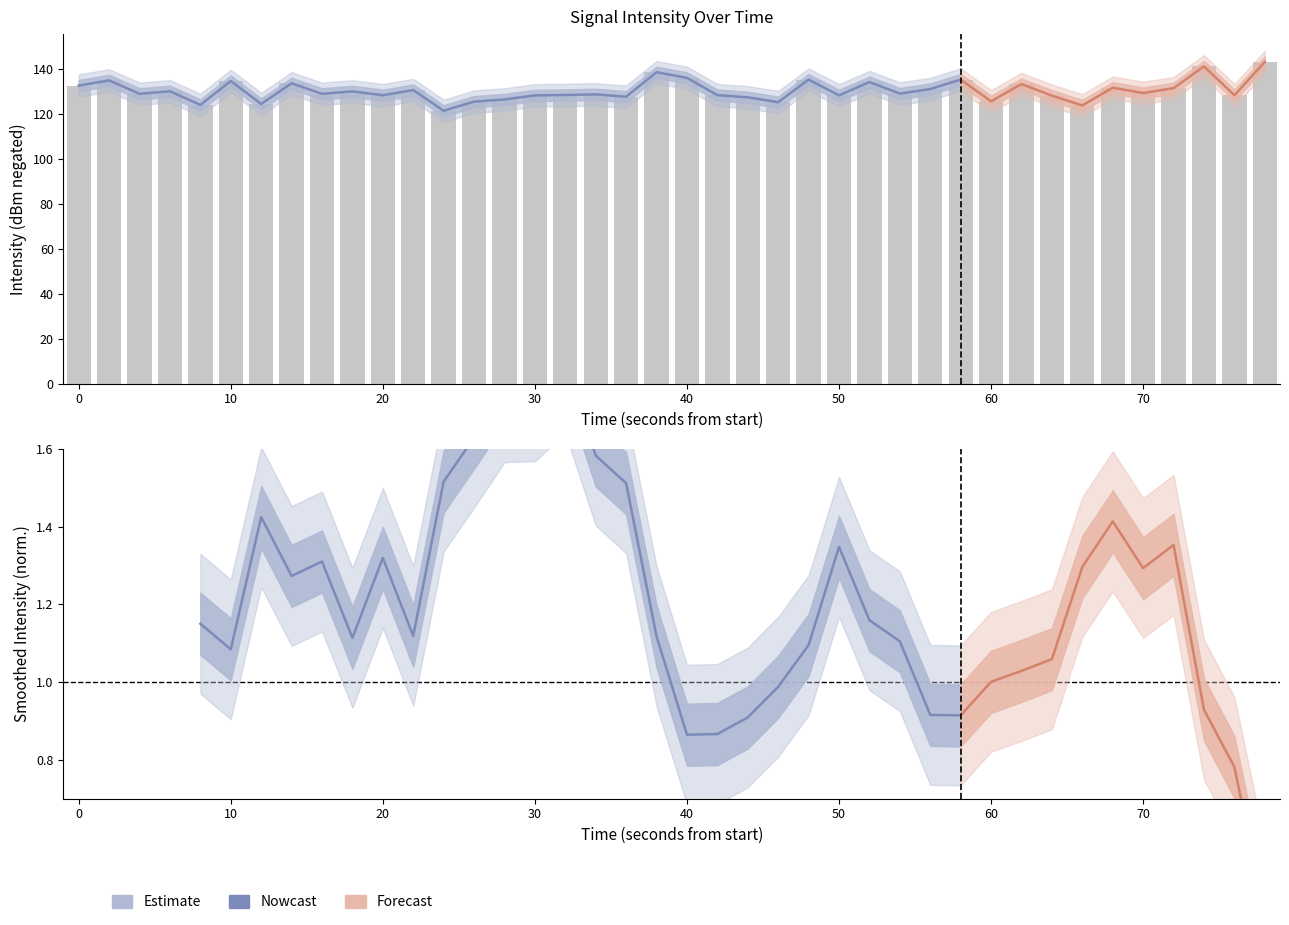

How many data points are above 129?

22